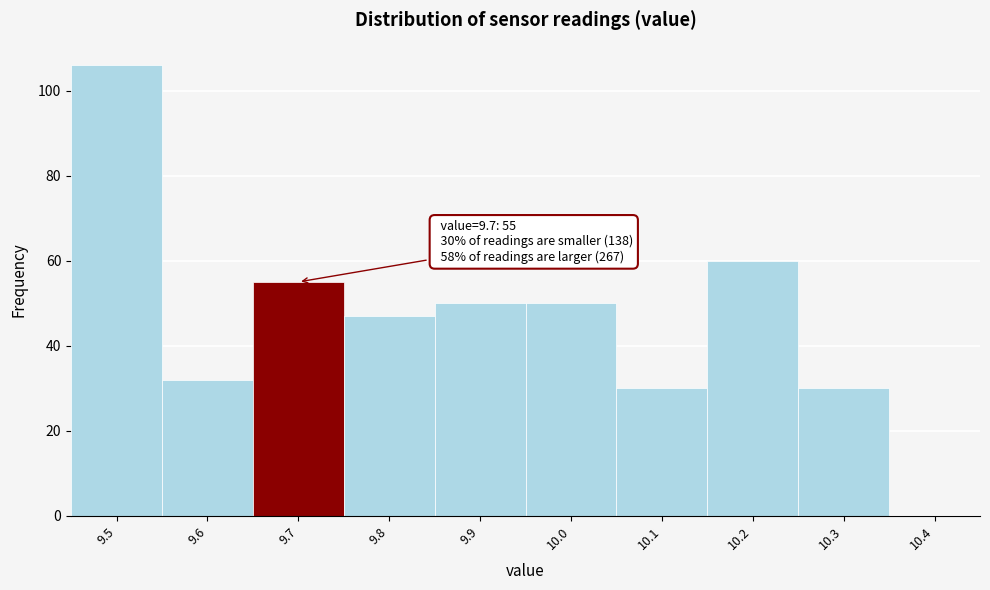

Over which range of the x-axis is the bar tallest?

9.45 to 9.55